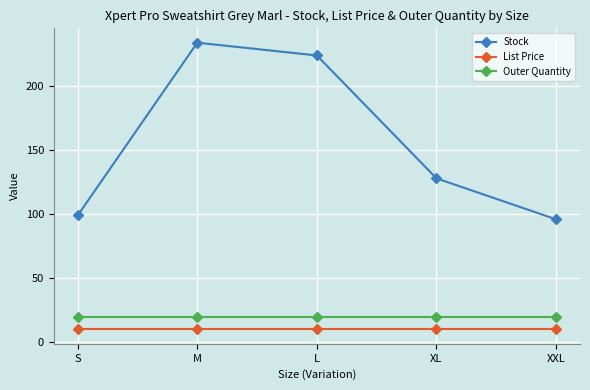

Does the chart display data point markers on the line(s)?

Yes